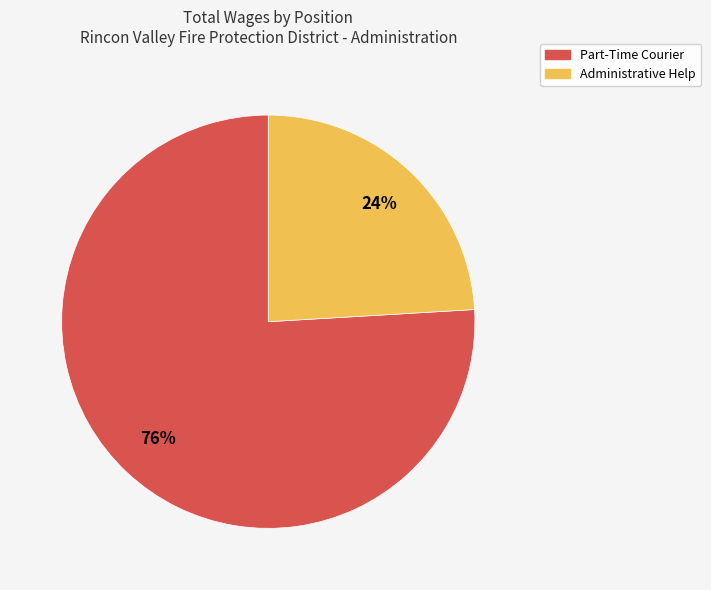

Which slice is the largest?

Part-Time Courier